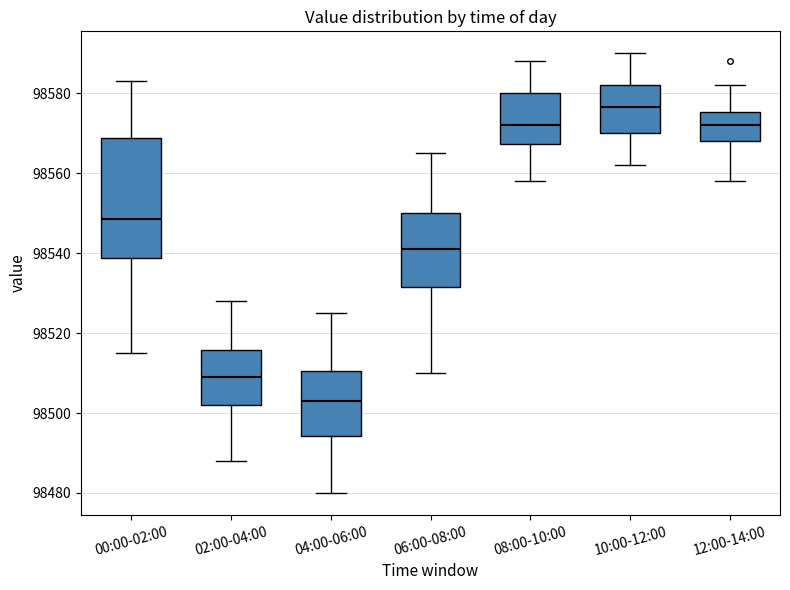

Reading left to right, read every box against the y-axis: the position of its median line, the range the box covers, and the ends of its whiskers. The values are not printed on the chart, so give them approximately, as read against the axis.

00:00-02:00: median 98548, box 98538 to 98568, whiskers 98516 to 98584
02:00-04:00: median 98510, box 98502 to 98516, whiskers 98488 to 98528
04:00-06:00: median 98504, box 98494 to 98510, whiskers 98480 to 98526
06:00-08:00: median 98542, box 98532 to 98550, whiskers 98510 to 98566
08:00-10:00: median 98572, box 98568 to 98580, whiskers 98558 to 98588
10:00-12:00: median 98576, box 98570 to 98582, whiskers 98562 to 98590
12:00-14:00: median 98572, box 98568 to 98576, whiskers 98558 to 98582